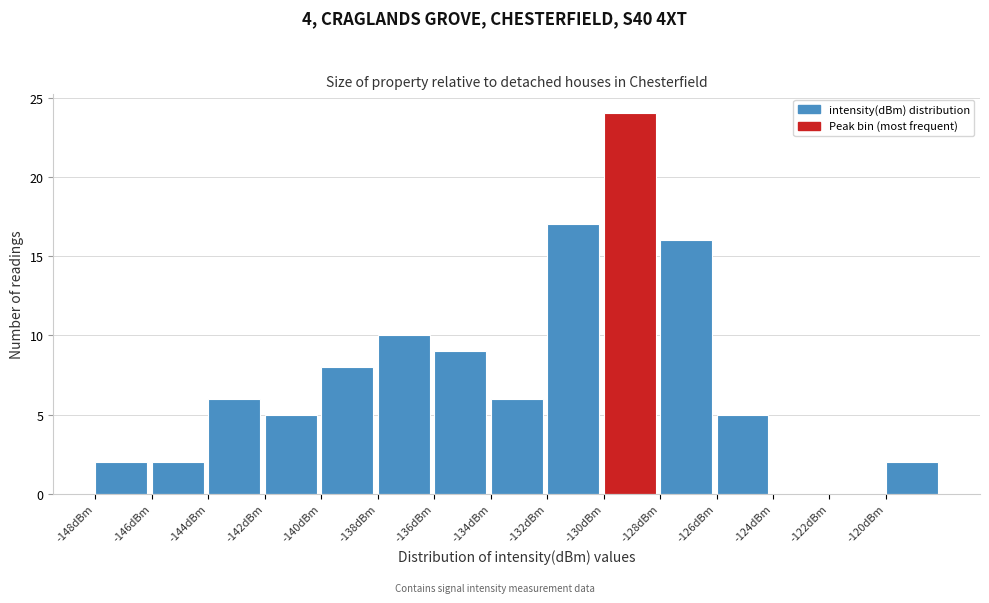

Reading right to left, what are all the values shown in this chart?

-120dBm=2	-122dBm=0	-124dBm=0	-126dBm=5	-128dBm=16	-130dBm=24	-132dBm=17	-134dBm=6	-136dBm=9	-138dBm=10	-140dBm=8	-142dBm=5	-144dBm=6	-146dBm=2	-148dBm=2